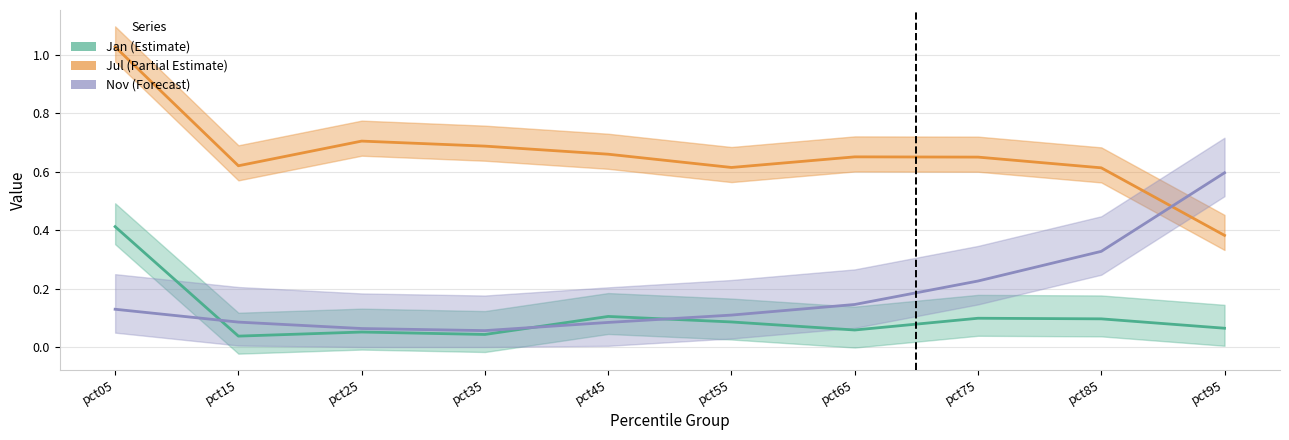

Read the Nov value at pct85.

0.3